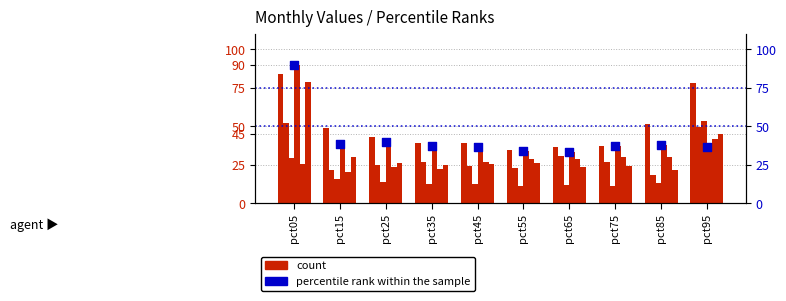

Which series contains the highest Y value?

percentile rank within the sample